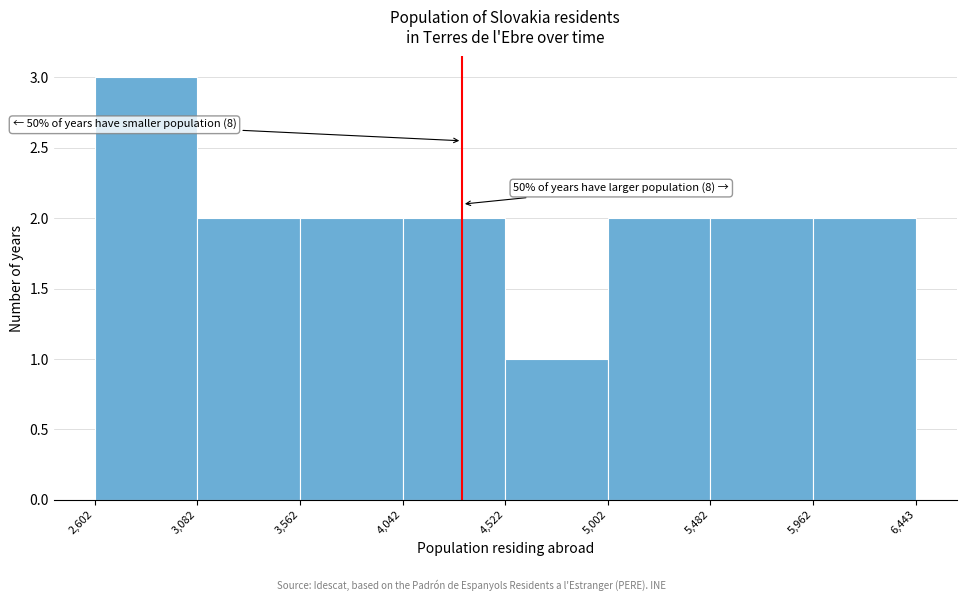

Which range on the x-axis has the tallest bar?

2,602 to 3,082